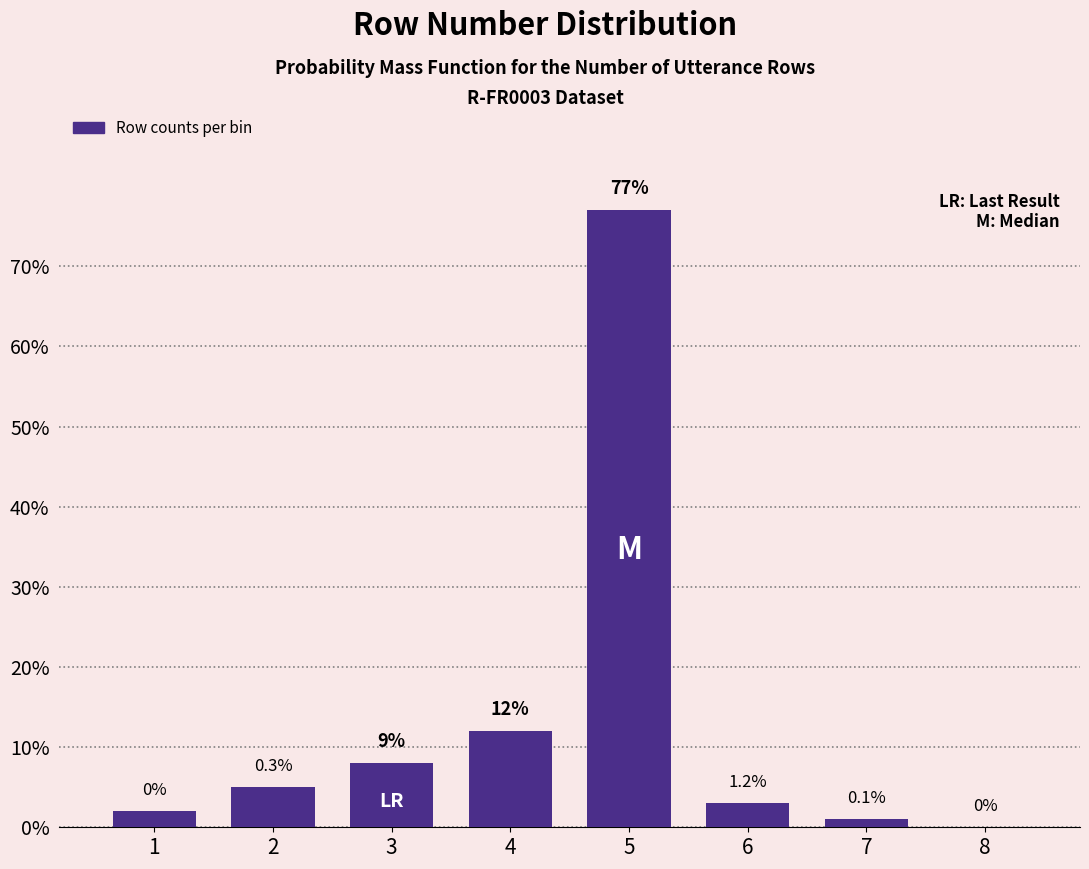

Reading right to left, what are all the values shown in this chart?

8=0	7=1	6=3	5=77	4=12	3=8	2=5	1=2